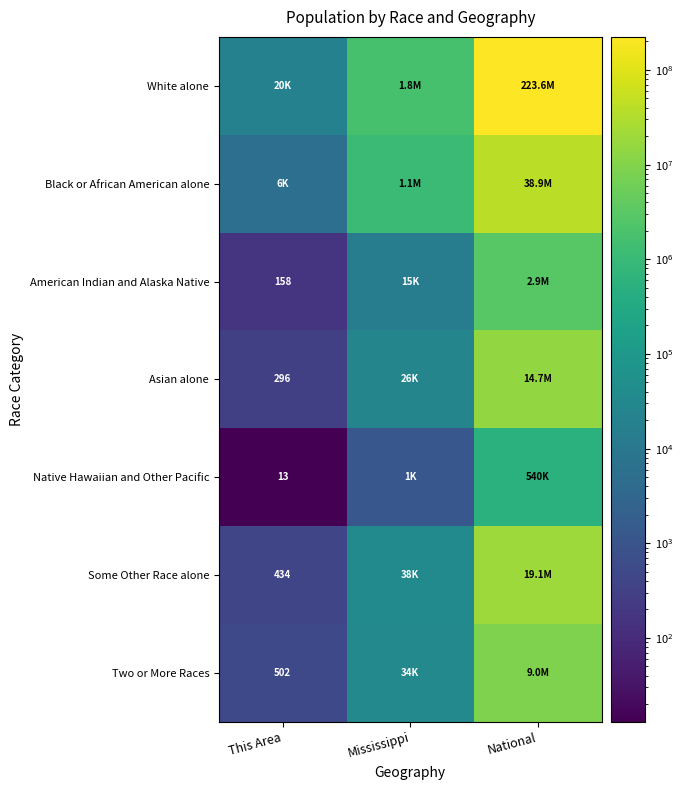

At which category is the sum across all series the highest?

National